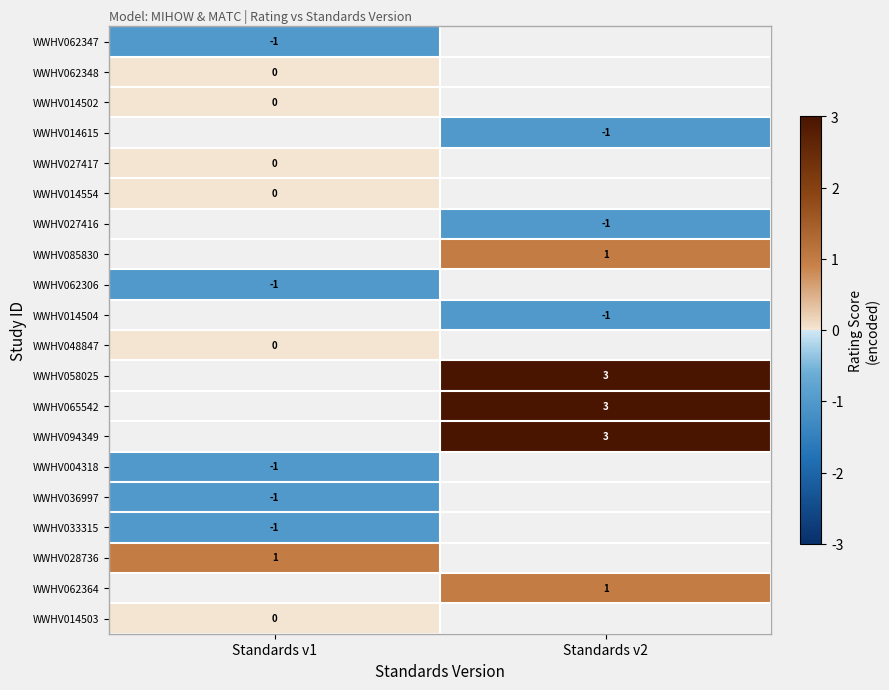

How many categories are shown in the chart?

2